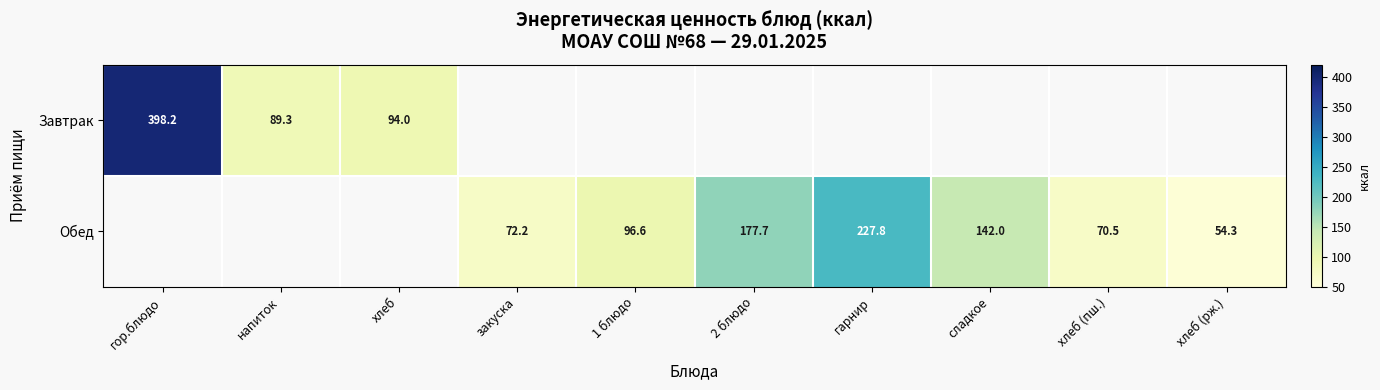

What is the difference between the Обед values at закуска and 2 блюдо?

105.5